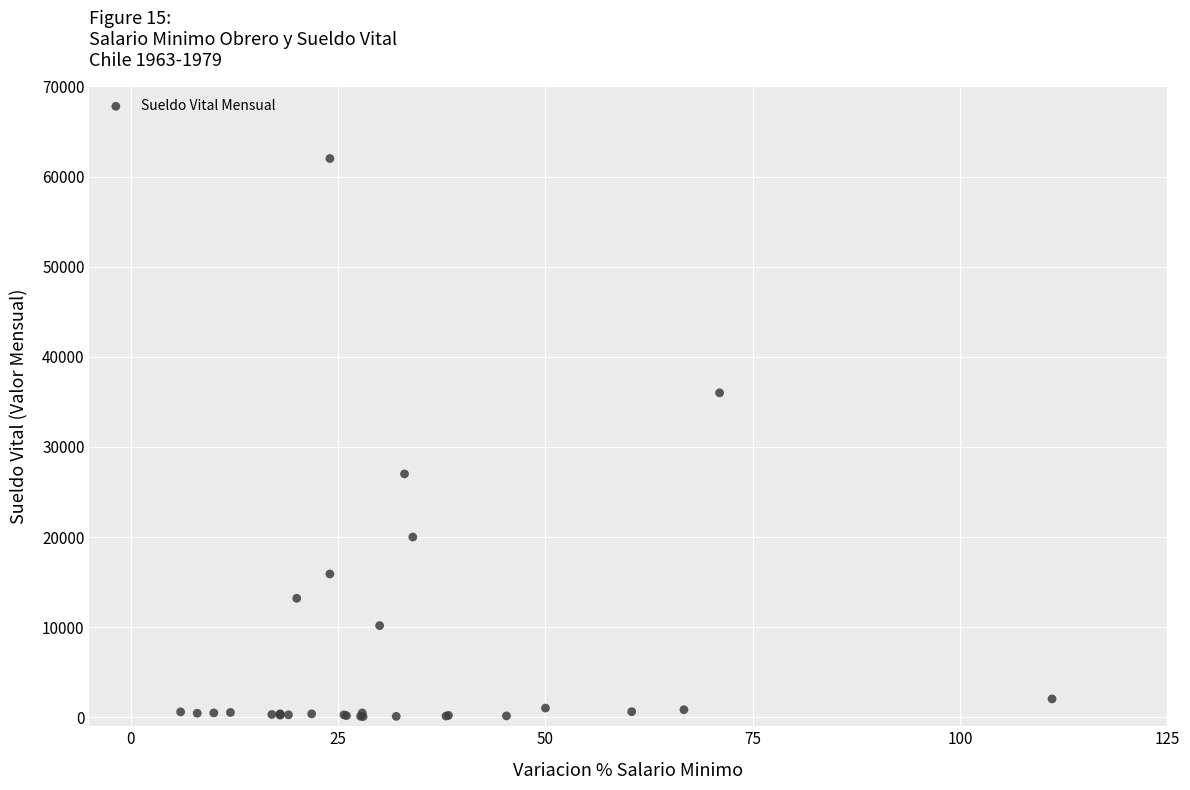

What Y value in the scatter plot is closest to 31038?

27000.0